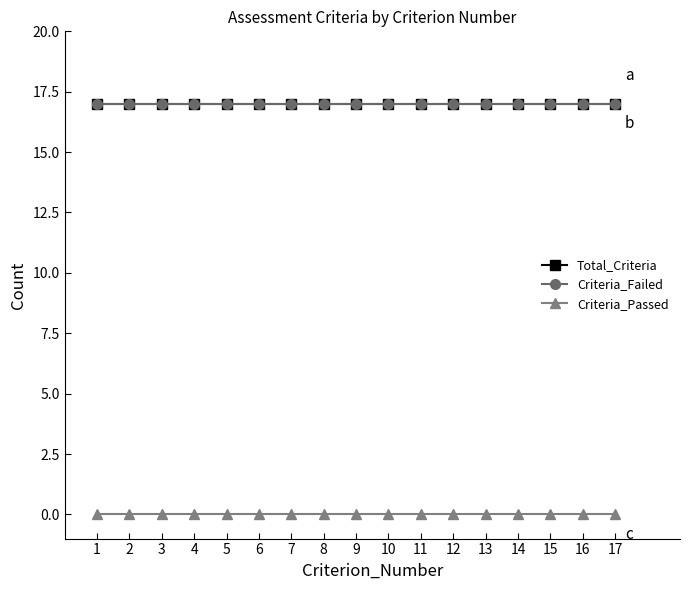

True or false: Criteria_Passed and Total_Criteria intersect in this chart.

False